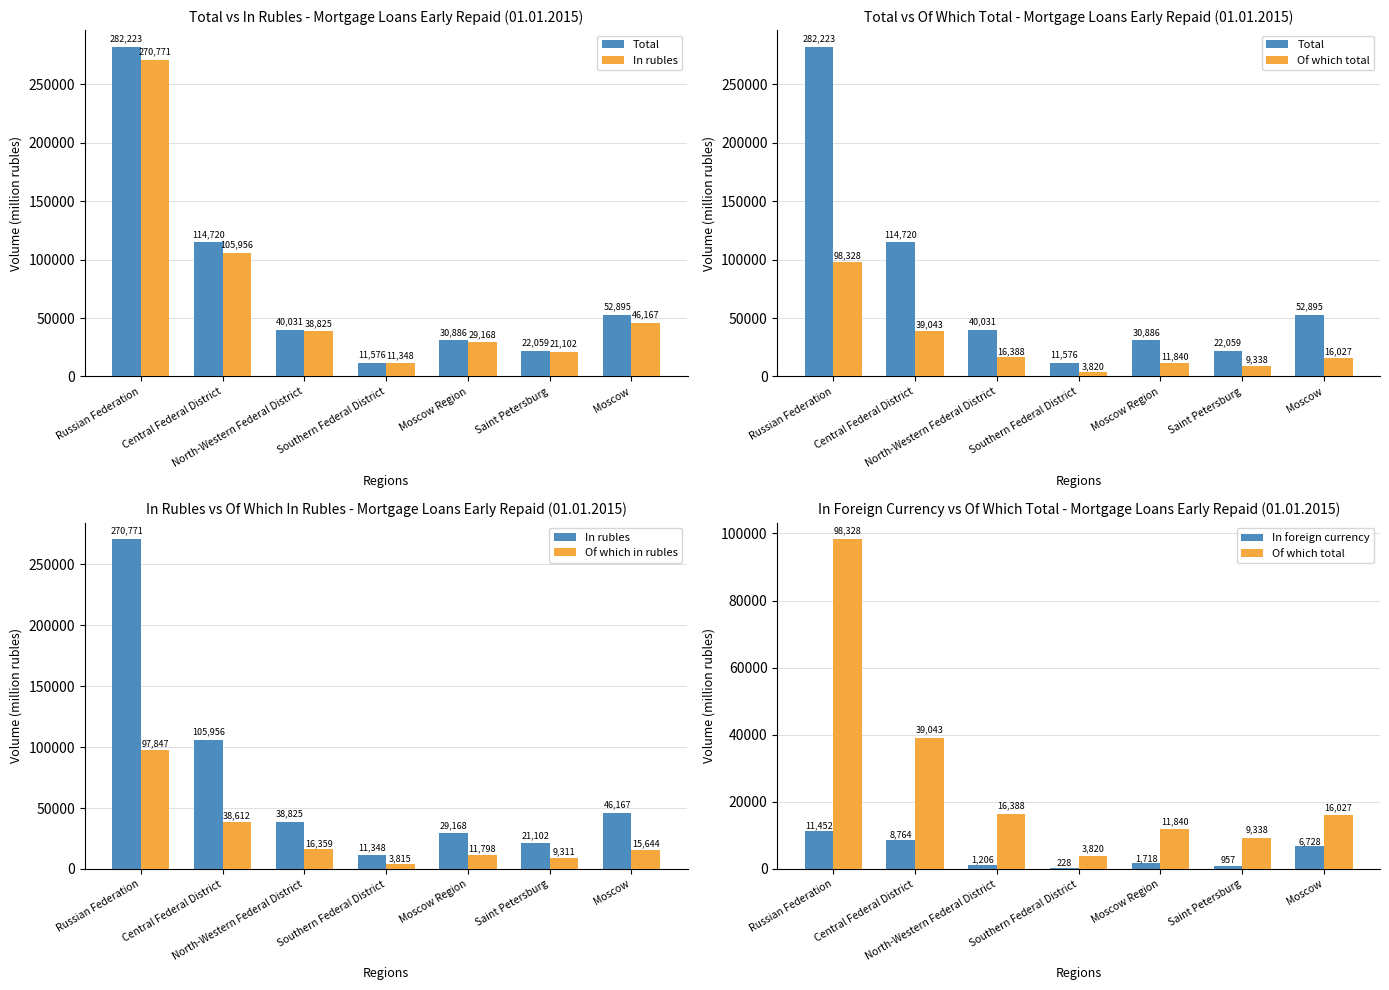

Which category has the lowest value across all series?

Southern Federal District